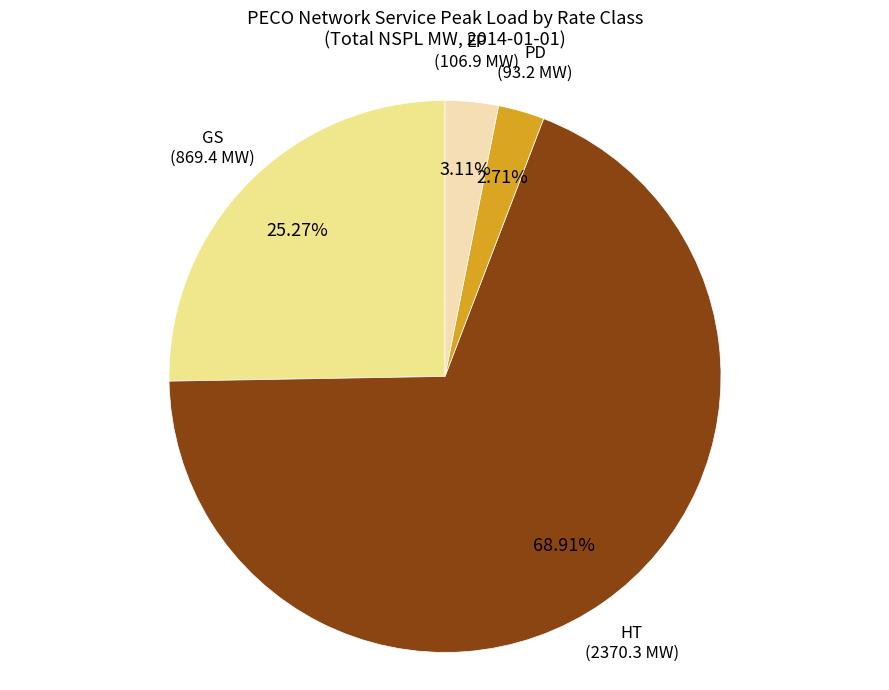

To the nearest percent, what percentage of the pie is PD?

3%